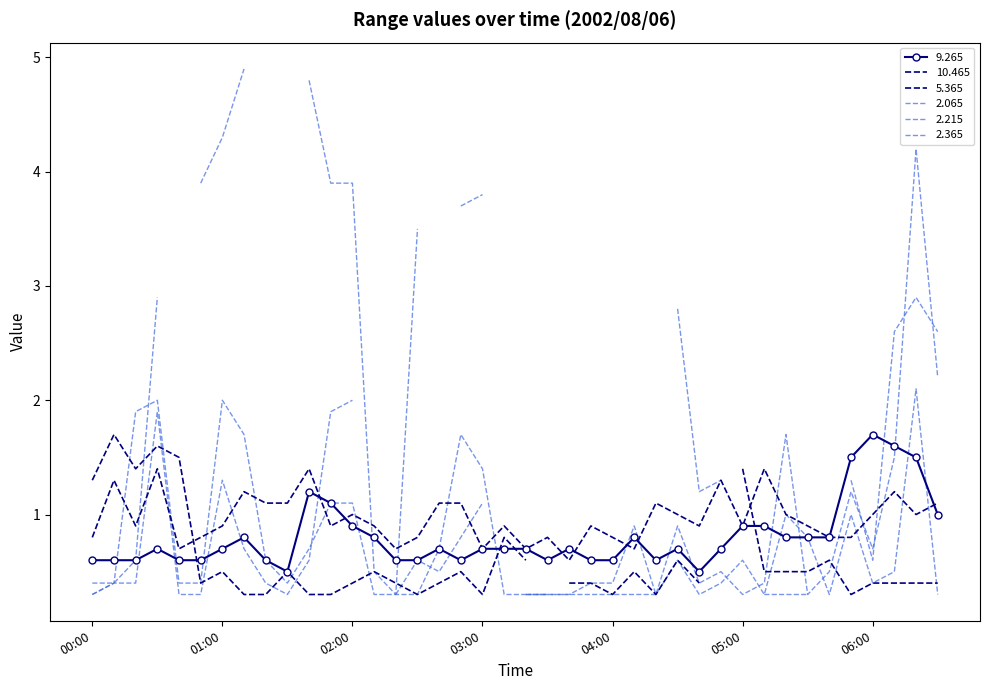

What is the smallest value displayed?

0.3